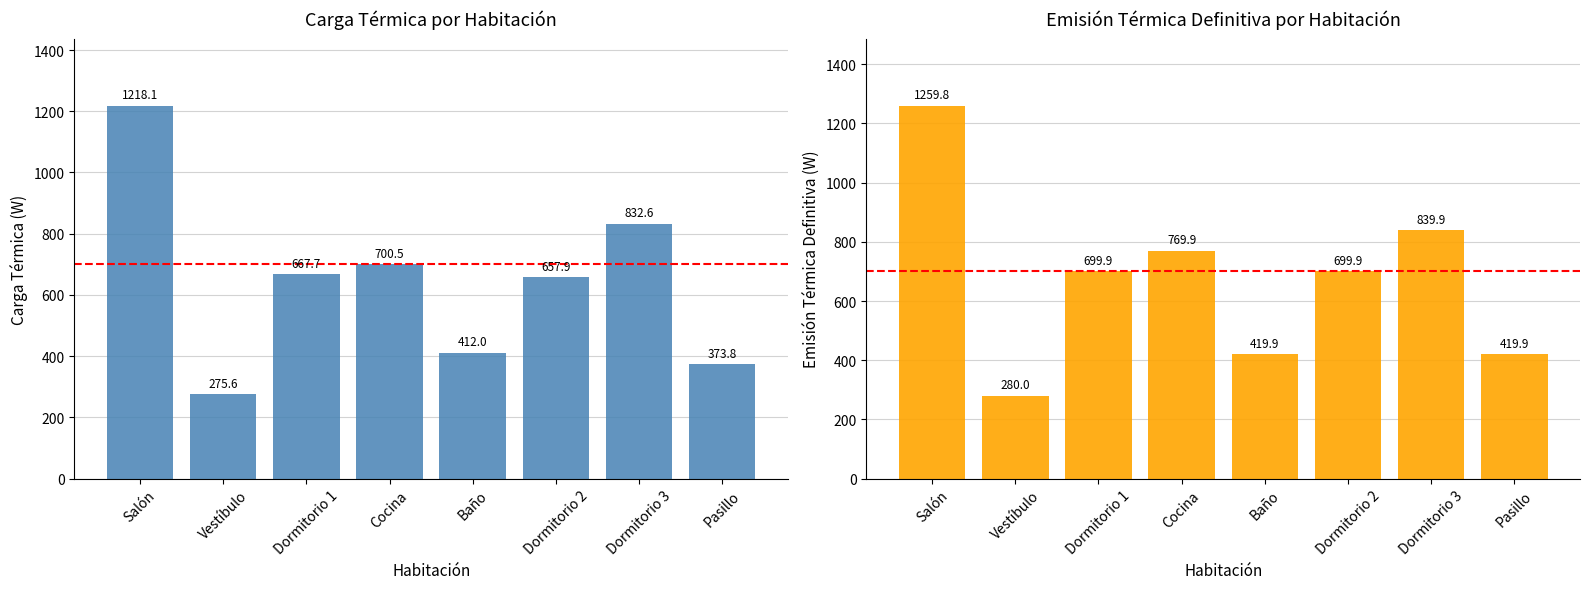

What is the total value across all series at Salón?

2478.0